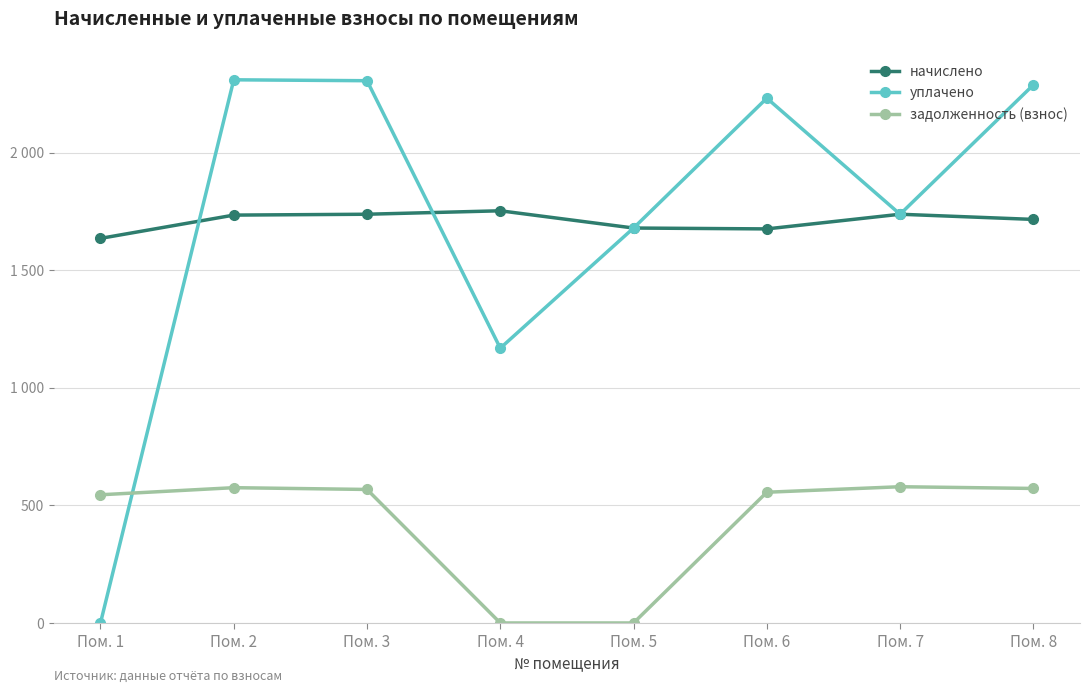

True or false: начислено and задолженность (взнос) intersect in this chart.

False